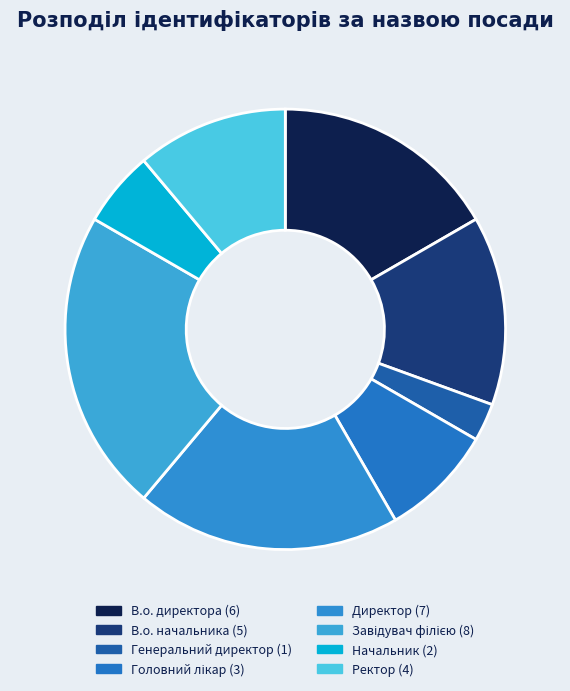

Rank the categories by value from lowest to highest.

Генеральний директор, Начальник, Головний лікар, Ректор, В.о. начальника, В.о. директора, Директор, Завідувач філією